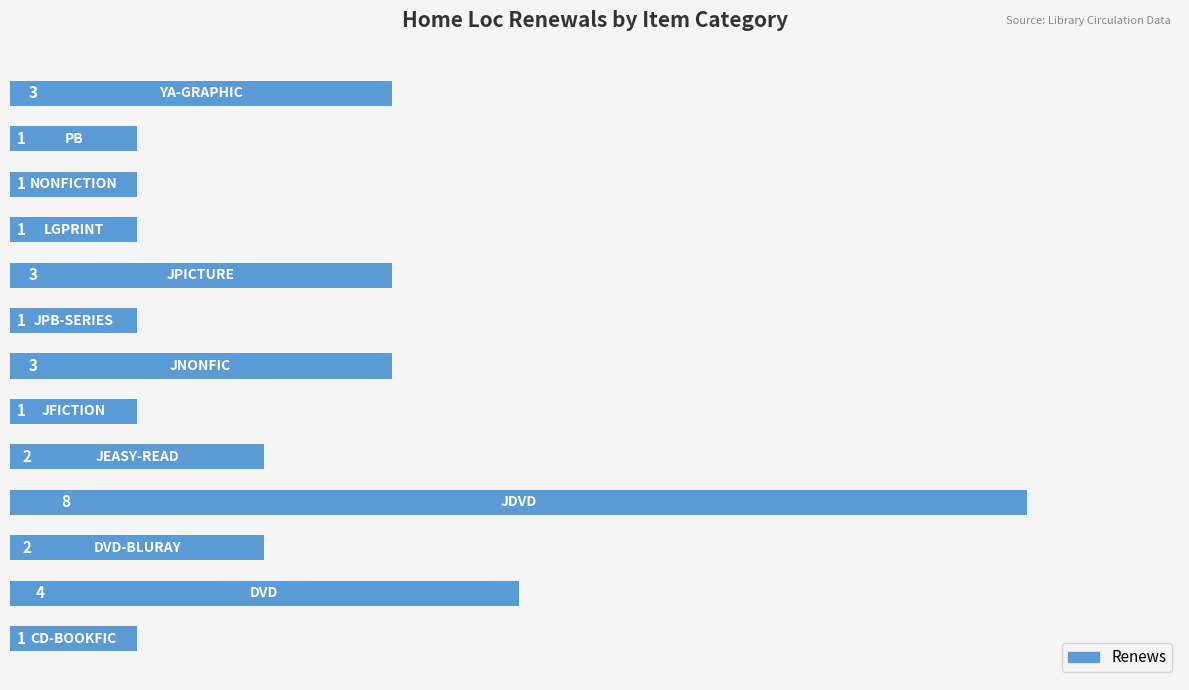

What is the maximum value shown in the chart?

8